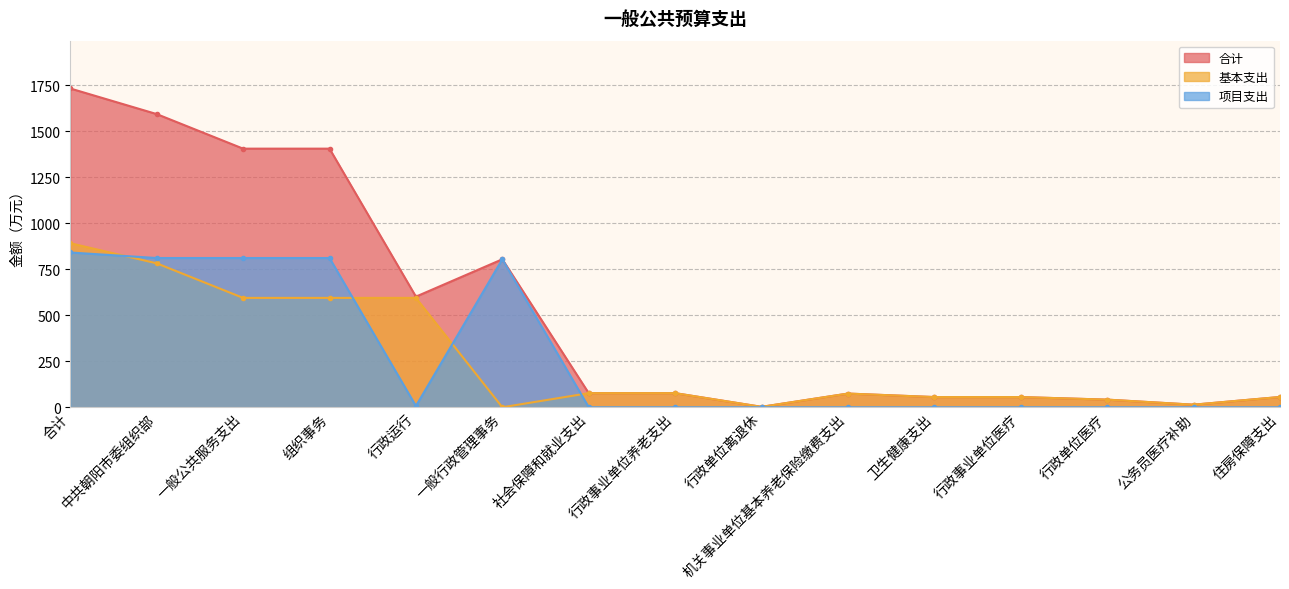

How many interior local peaks does the 合计 series have?

2